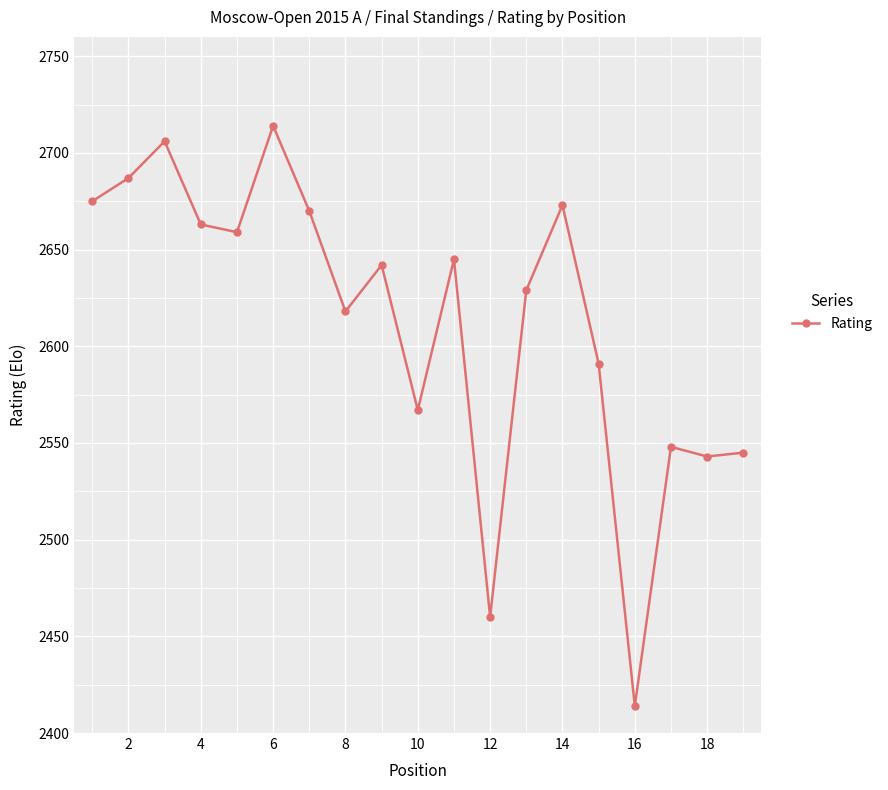

How many points are higher than both their immediate neighbors (excluding endpoints)?

6